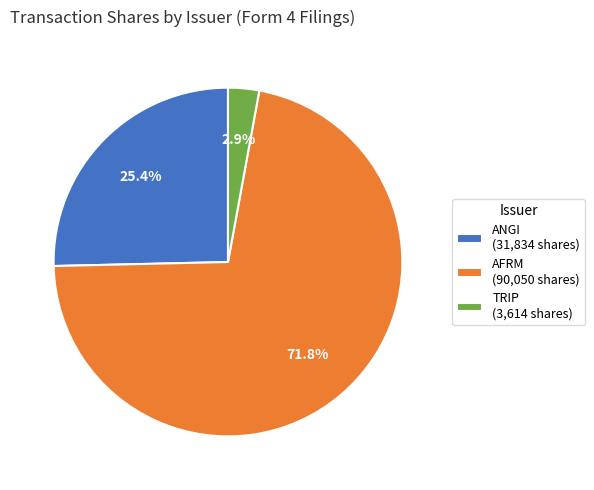

What portion of the pie excludes TRIP (3,614 shares)?

97.1%